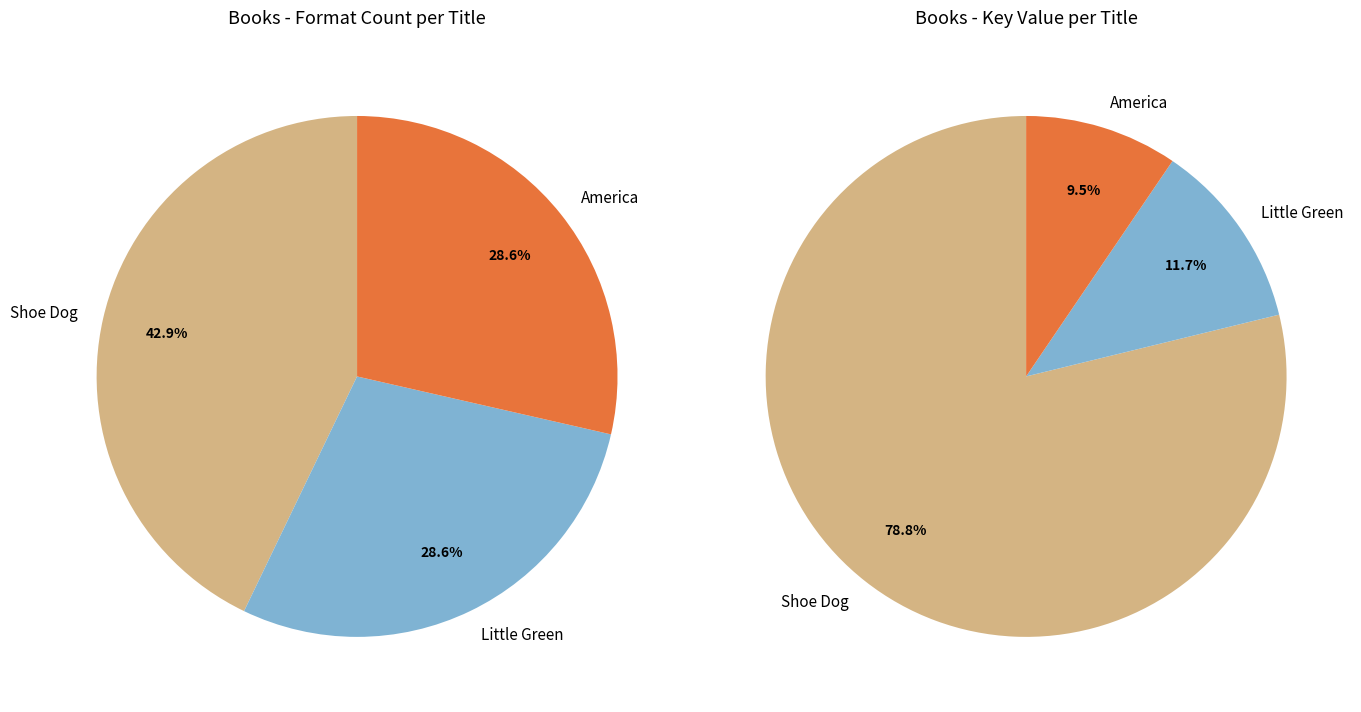

What is the smallest slice in the pie chart?

America (Hardcover)